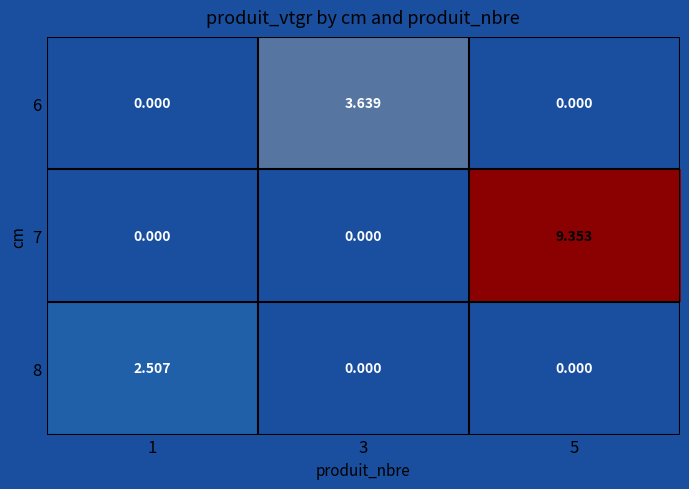

What is the total value across all series at 1?

2.5